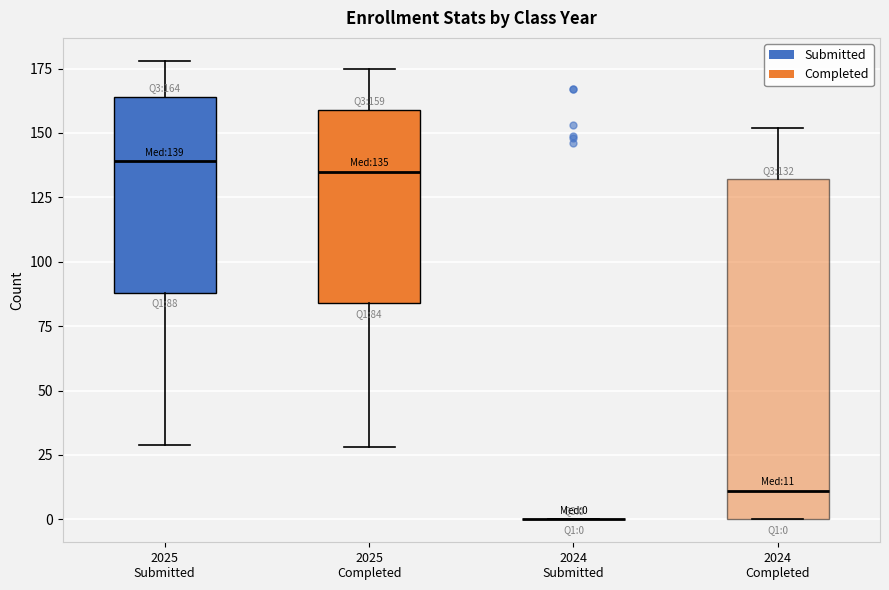

Comparing the boxes themselves (not the whiskers), which one is the tallest?

2024 Completed